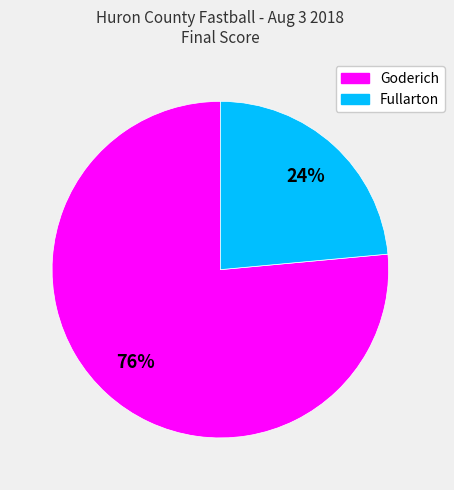

Is the sum of Goderich and Fullarton greater than half?

Yes